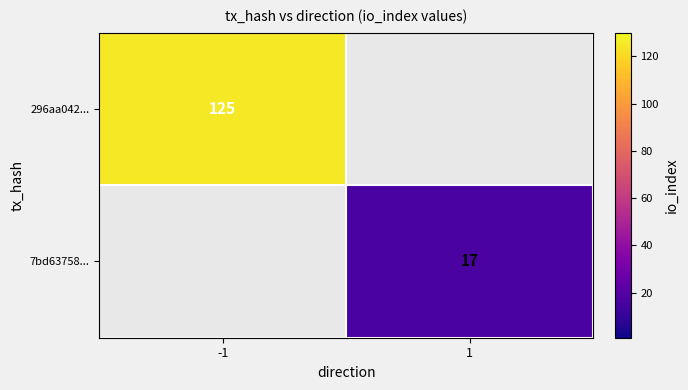

True or false: 296aa042... has a value of 125 at -1.

True